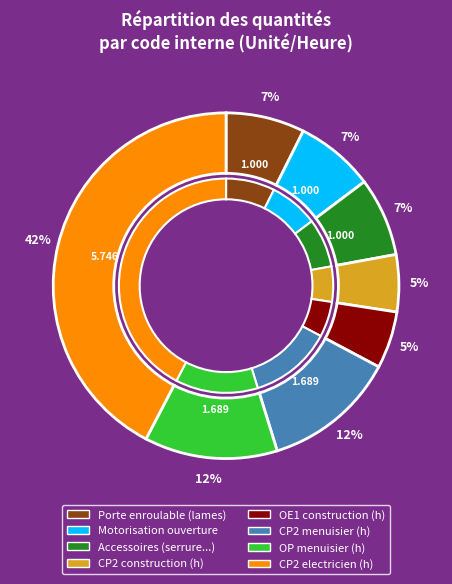

What portion of the pie excludes mo018?

87.6%